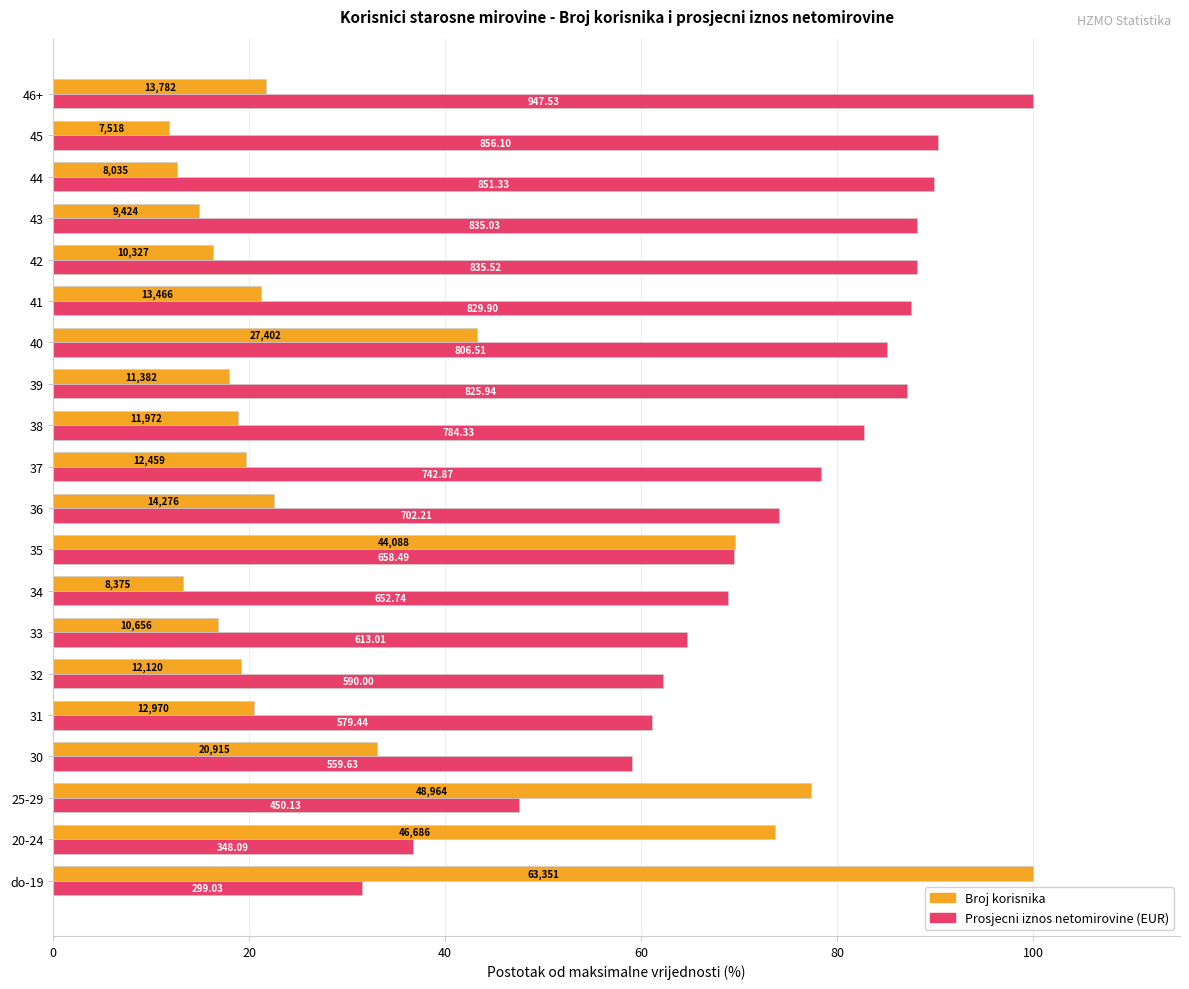

What is the minimum value shown in the chart?

11.9